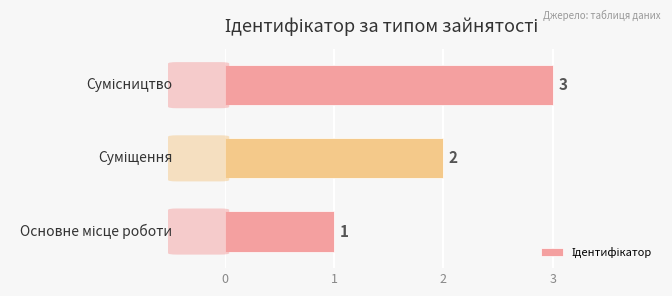

What is the greatest value displayed?

3